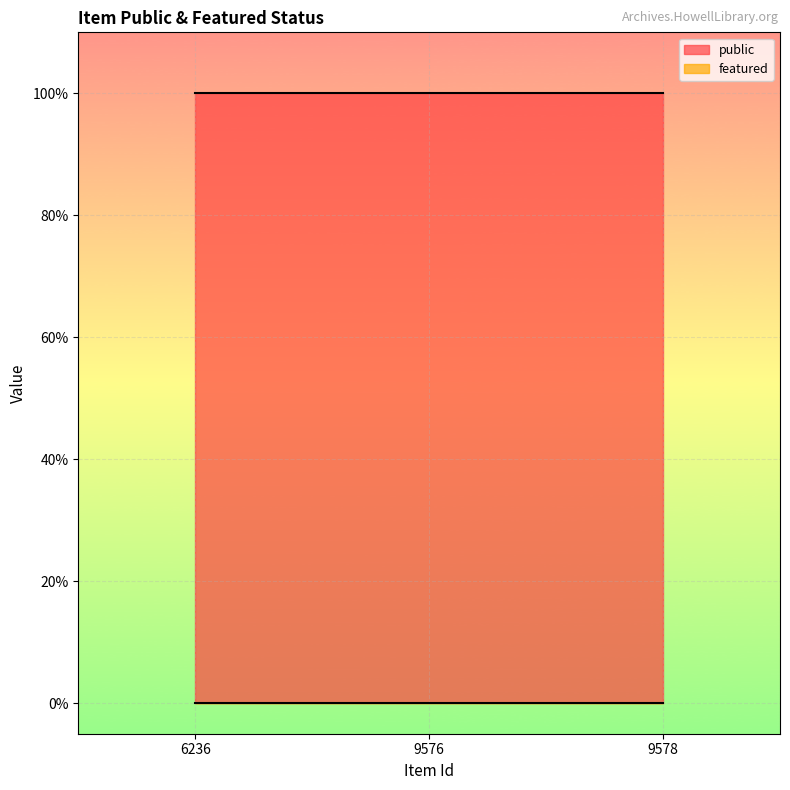

Which category has the highest value in the featured series?

6236